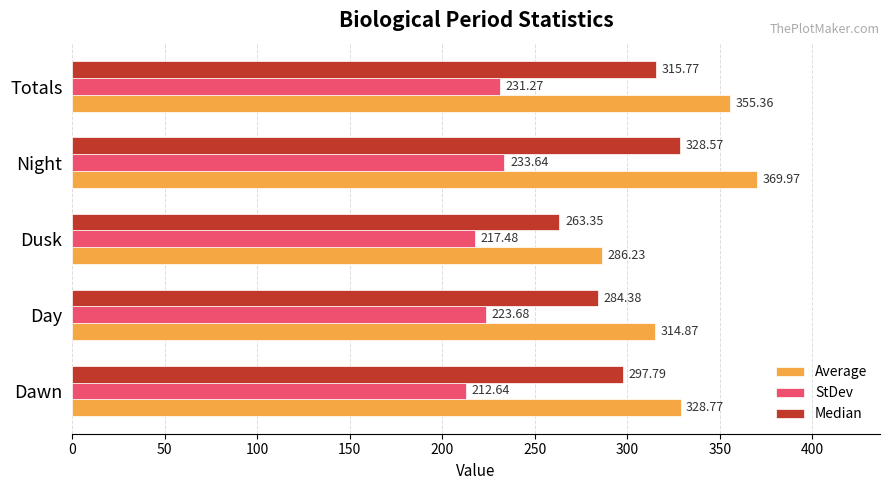

Where is Median nearest to the value 295?

Dawn